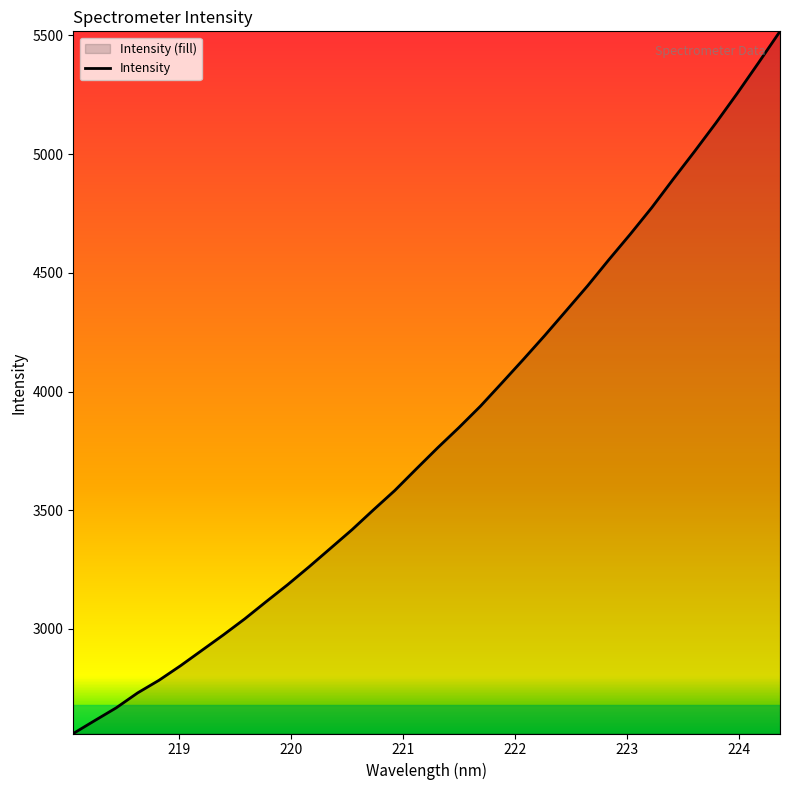

What is the maximum value shown in the chart?

5516.9